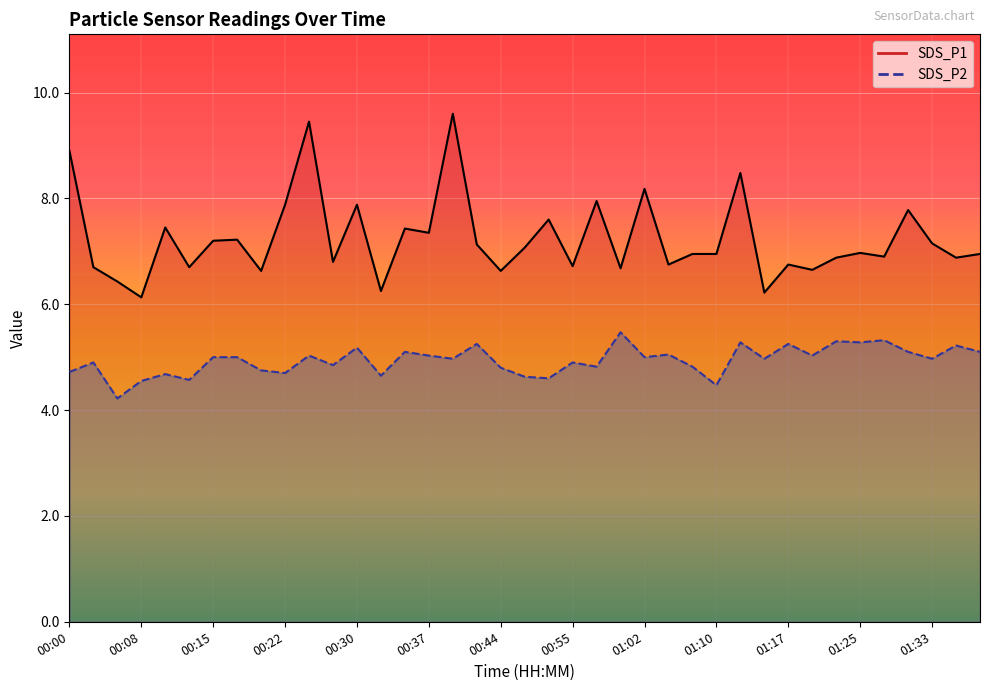

List the series in order of their peak value, lowest first.

SDS_P2, SDS_P1